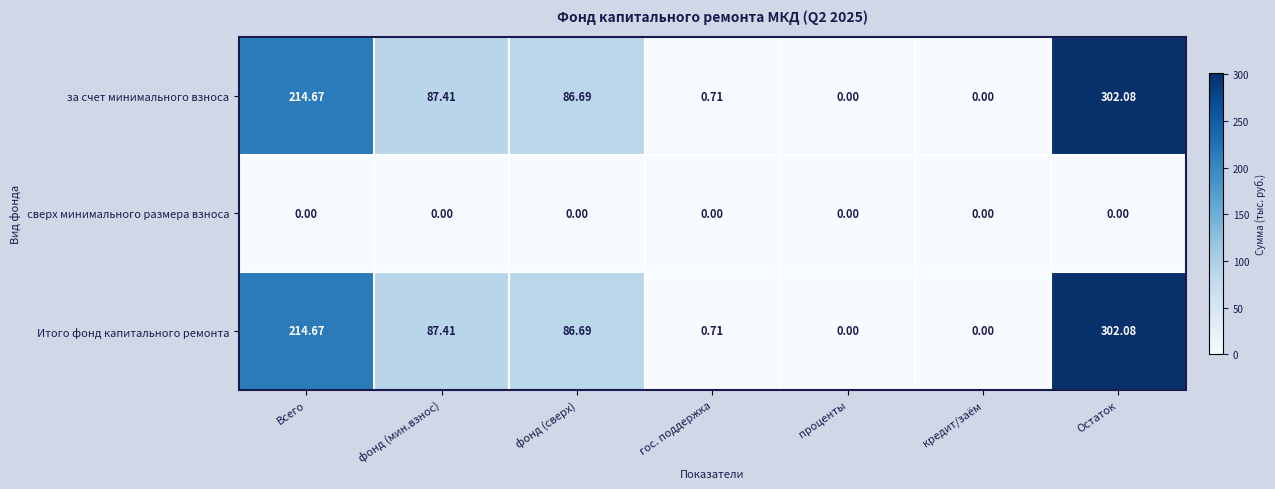

How many distinct data groups are displayed?

3